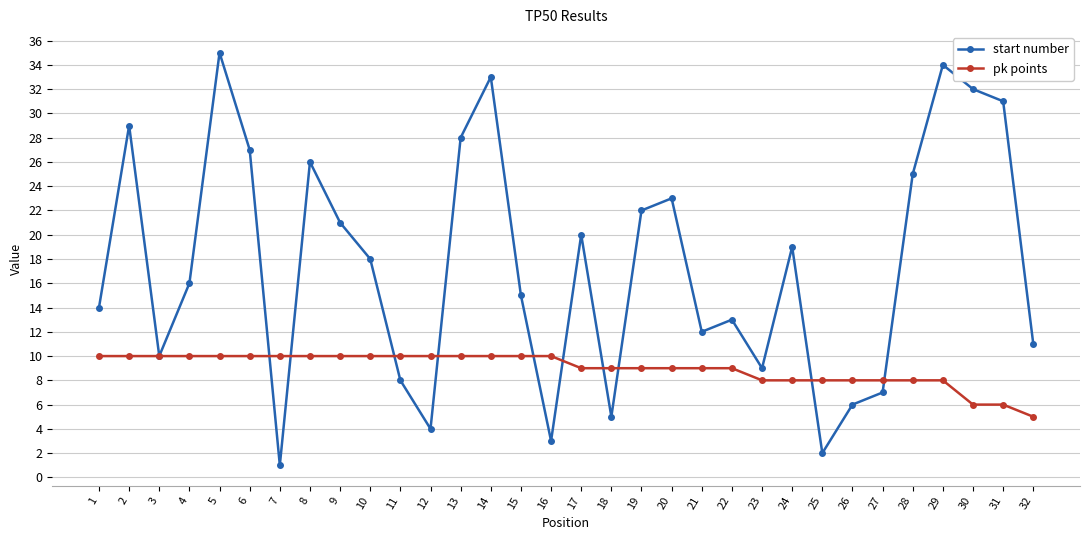

What is the lowest value of the pk points series?

5